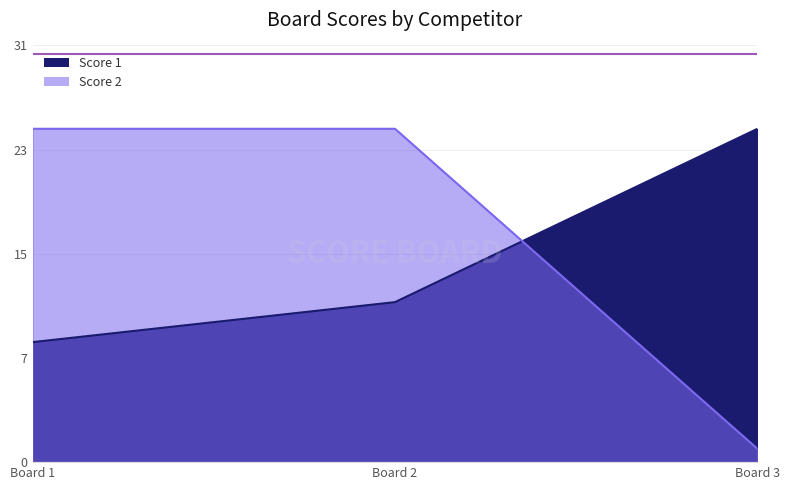

The value of Score 1 at Board 1 is 13. True or false?

False